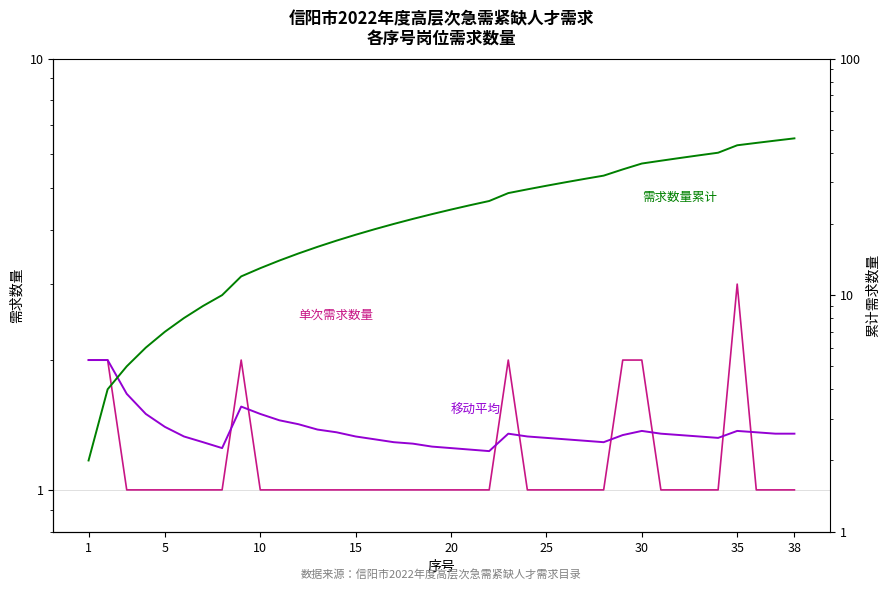

Rank the series by their maximum value, from highest to lowest.

需求数量累计, 单次需求数量, 移动平均需求